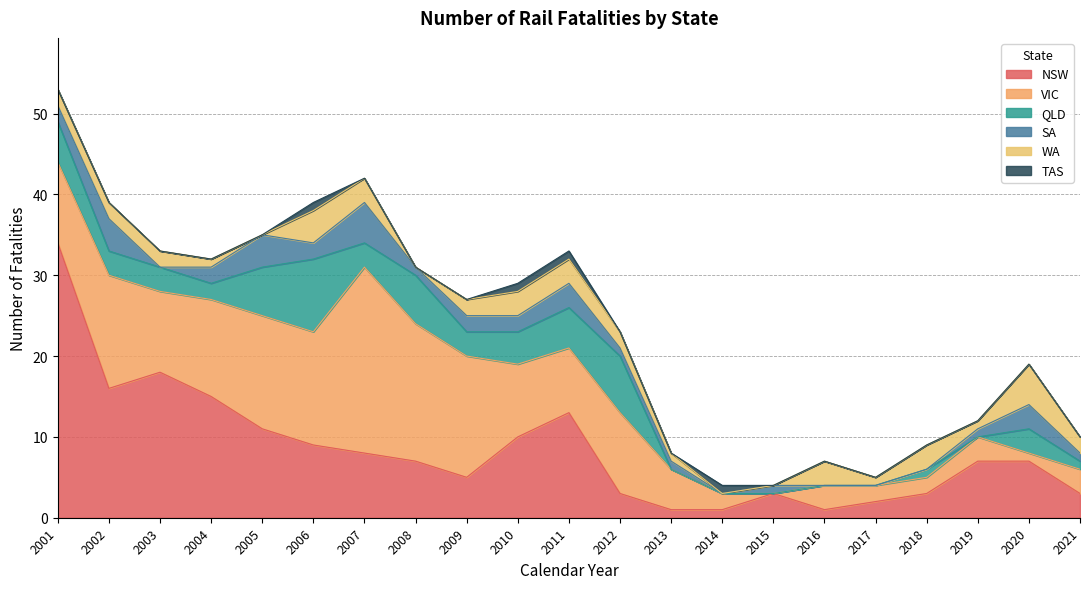

Rank the series at 2020 from lowest to highest value.

TAS, VIC, QLD, SA, WA, NSW